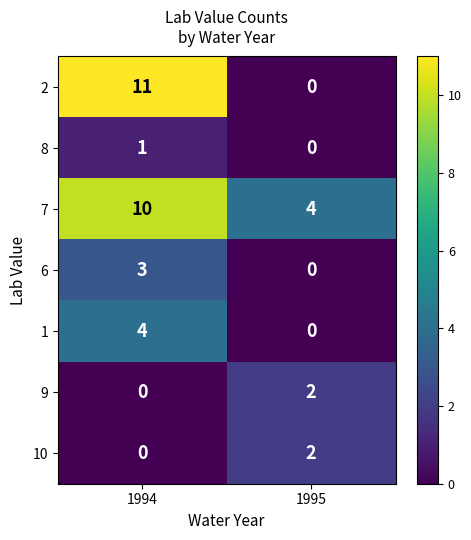

What value does the 2 series have at 1994?

11